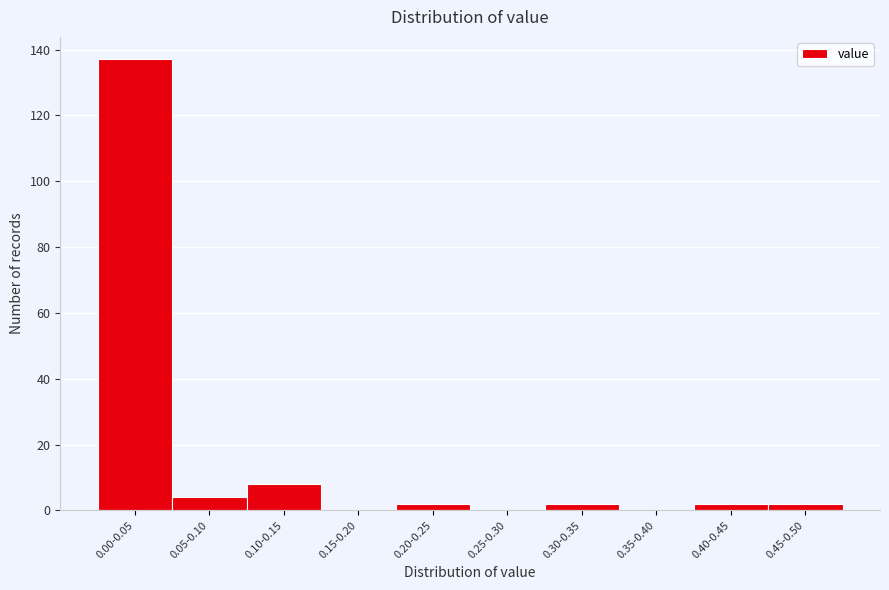

Reading right to left, what are all the values shown in this chart?

0.45-0.50=2	0.40-0.45=2	0.35-0.40=0	0.30-0.35=2	0.25-0.30=0	0.20-0.25=2	0.15-0.20=0	0.10-0.15=8	0.05-0.10=4	0.00-0.05=137